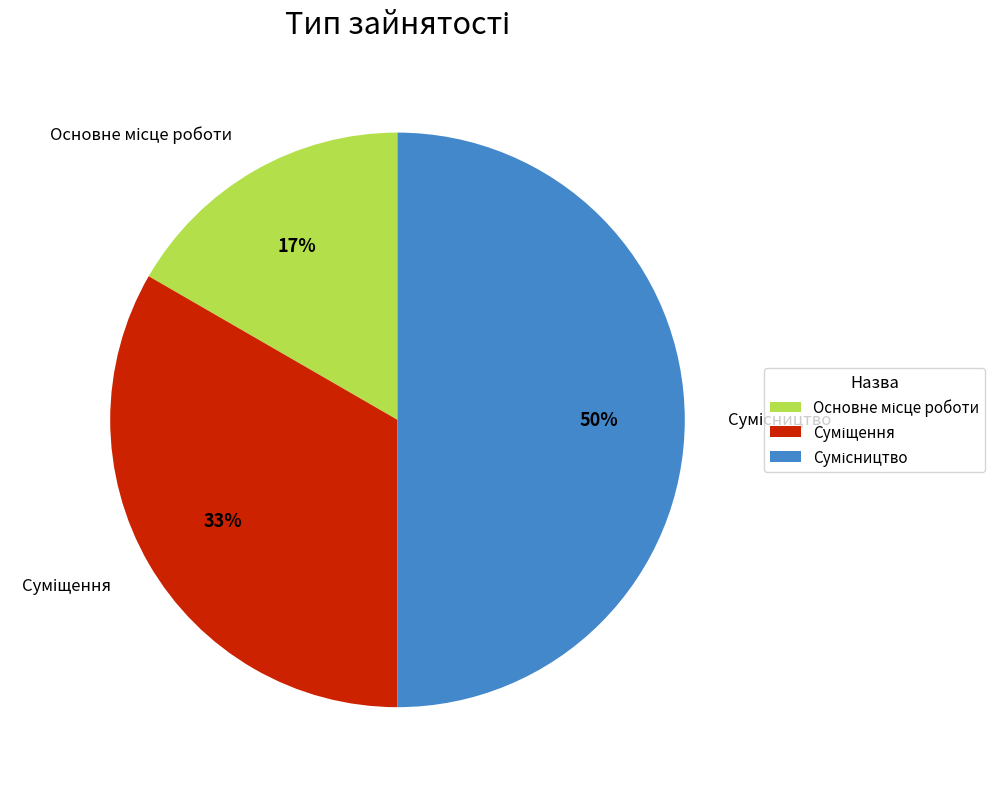

To the nearest percent, what is the difference between the largest and smallest slice percentages?

33%